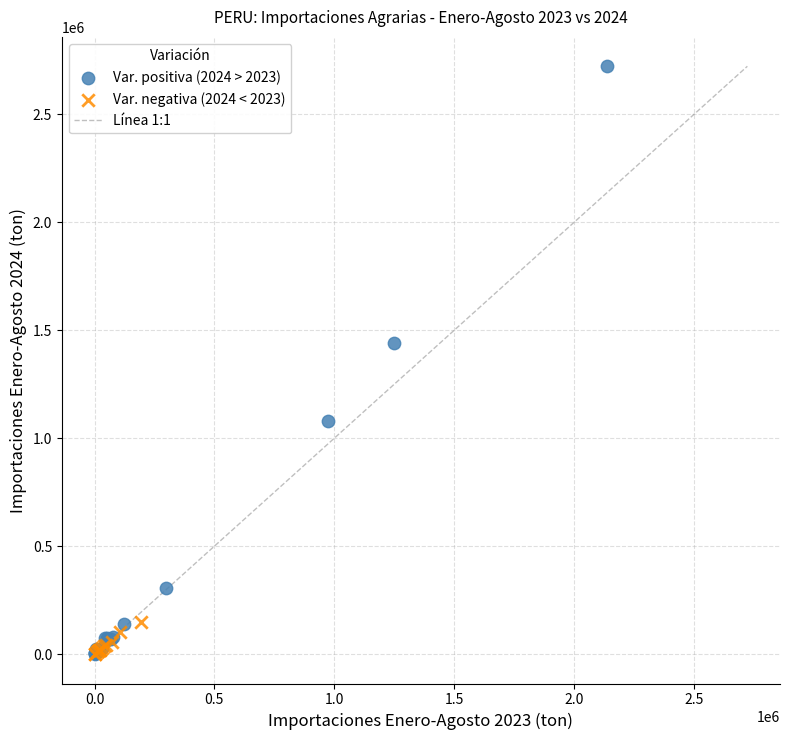

Which series contains the highest Y value?

Var. positiva (2024 > 2023)